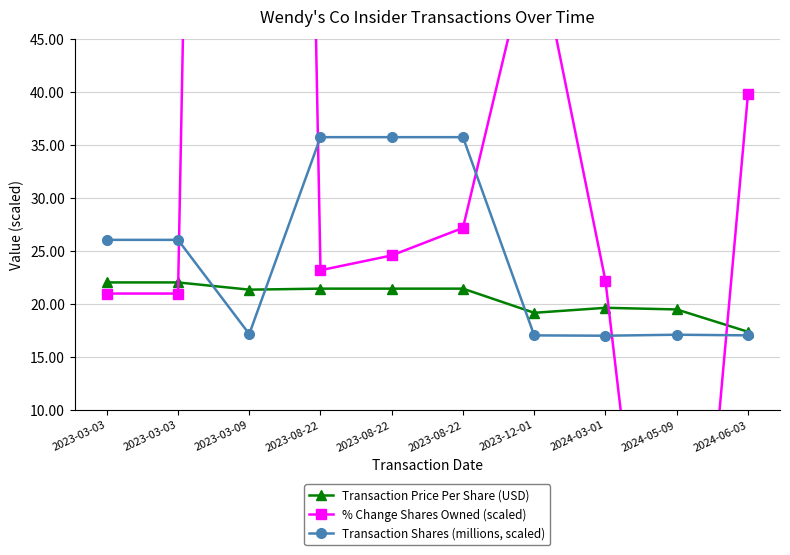

At which label does Transaction Price Per Share (USD) reach its peak?

2023-03-03